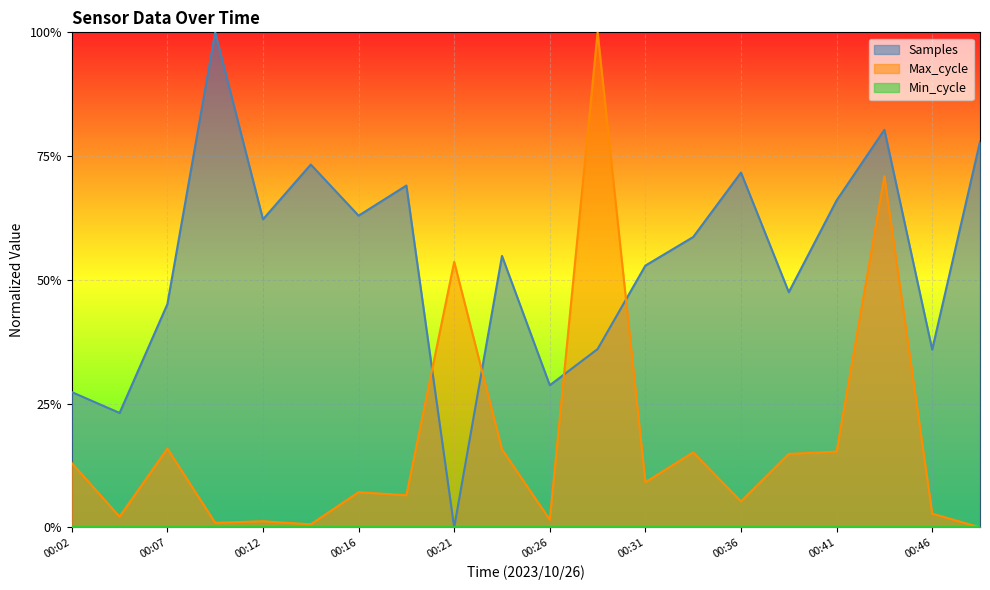

Which series ends up on top after the final intersection of Max_cycle and Samples?

Samples